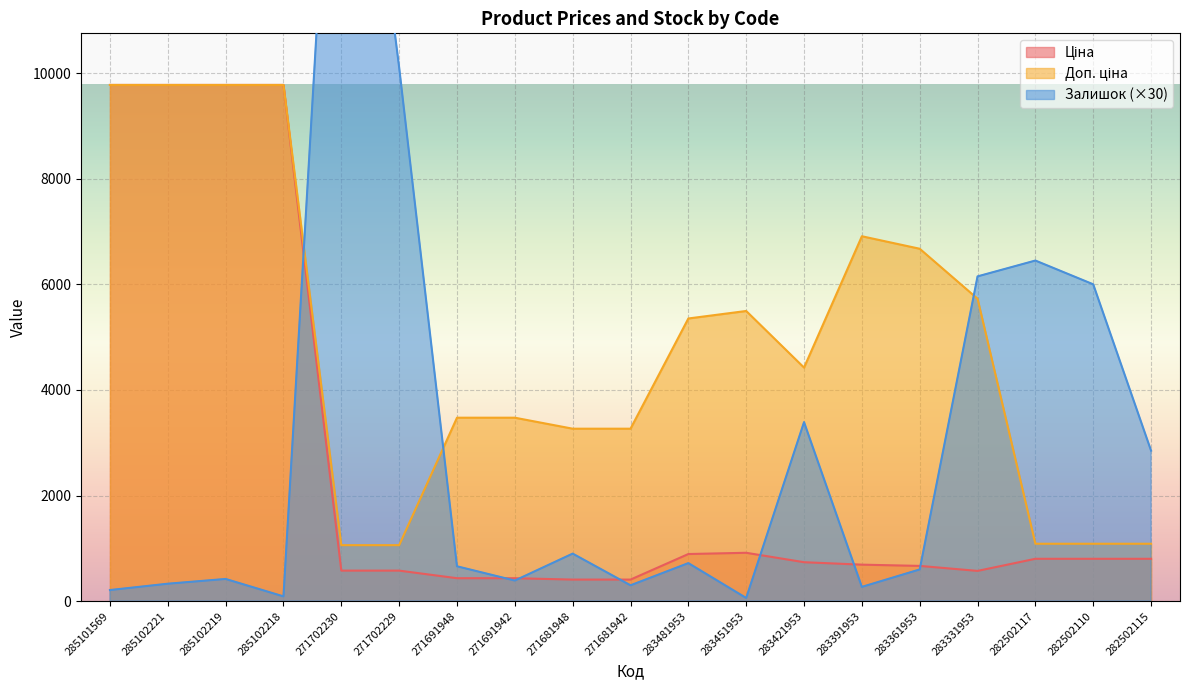

What is the label of the 14th point from the left?

283391953